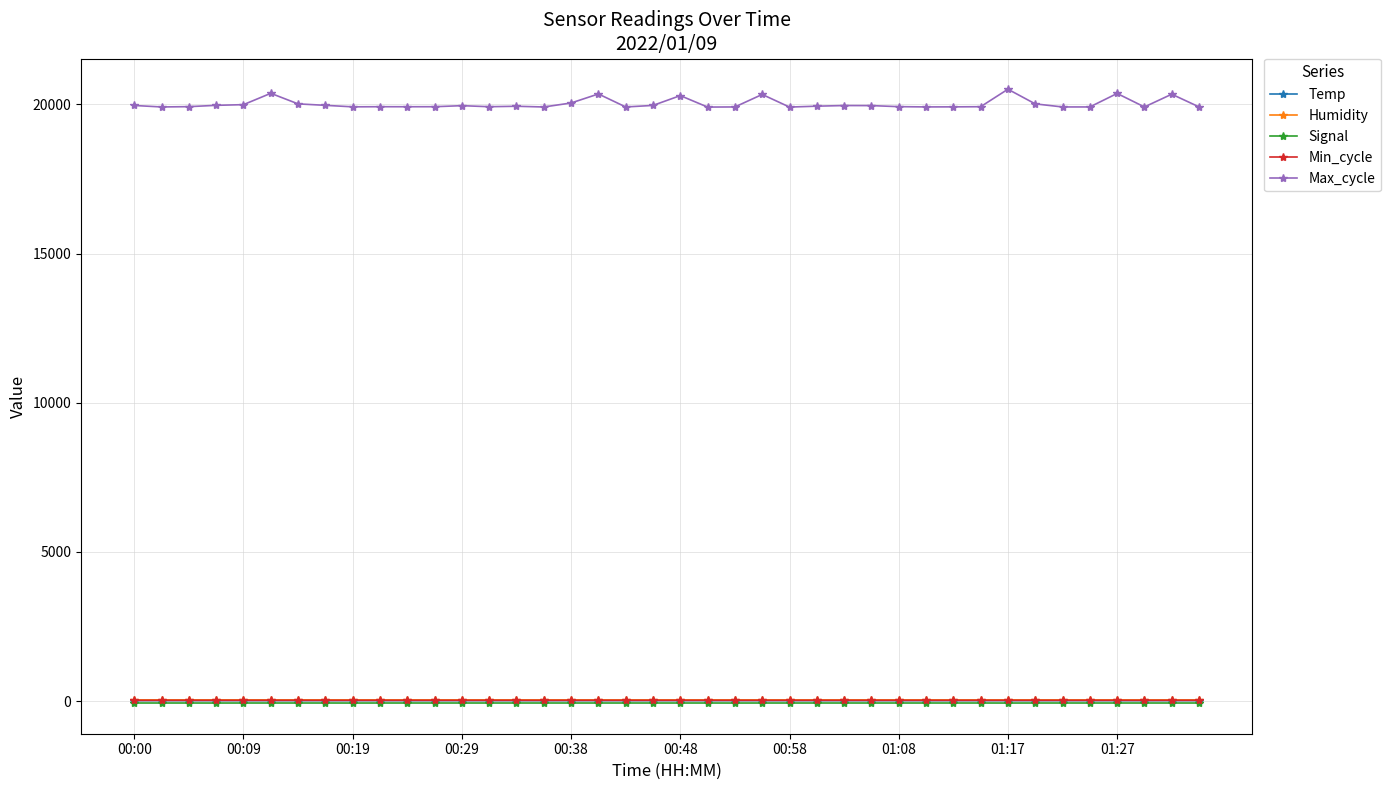

Which series has the widest spread of values?

Max_cycle